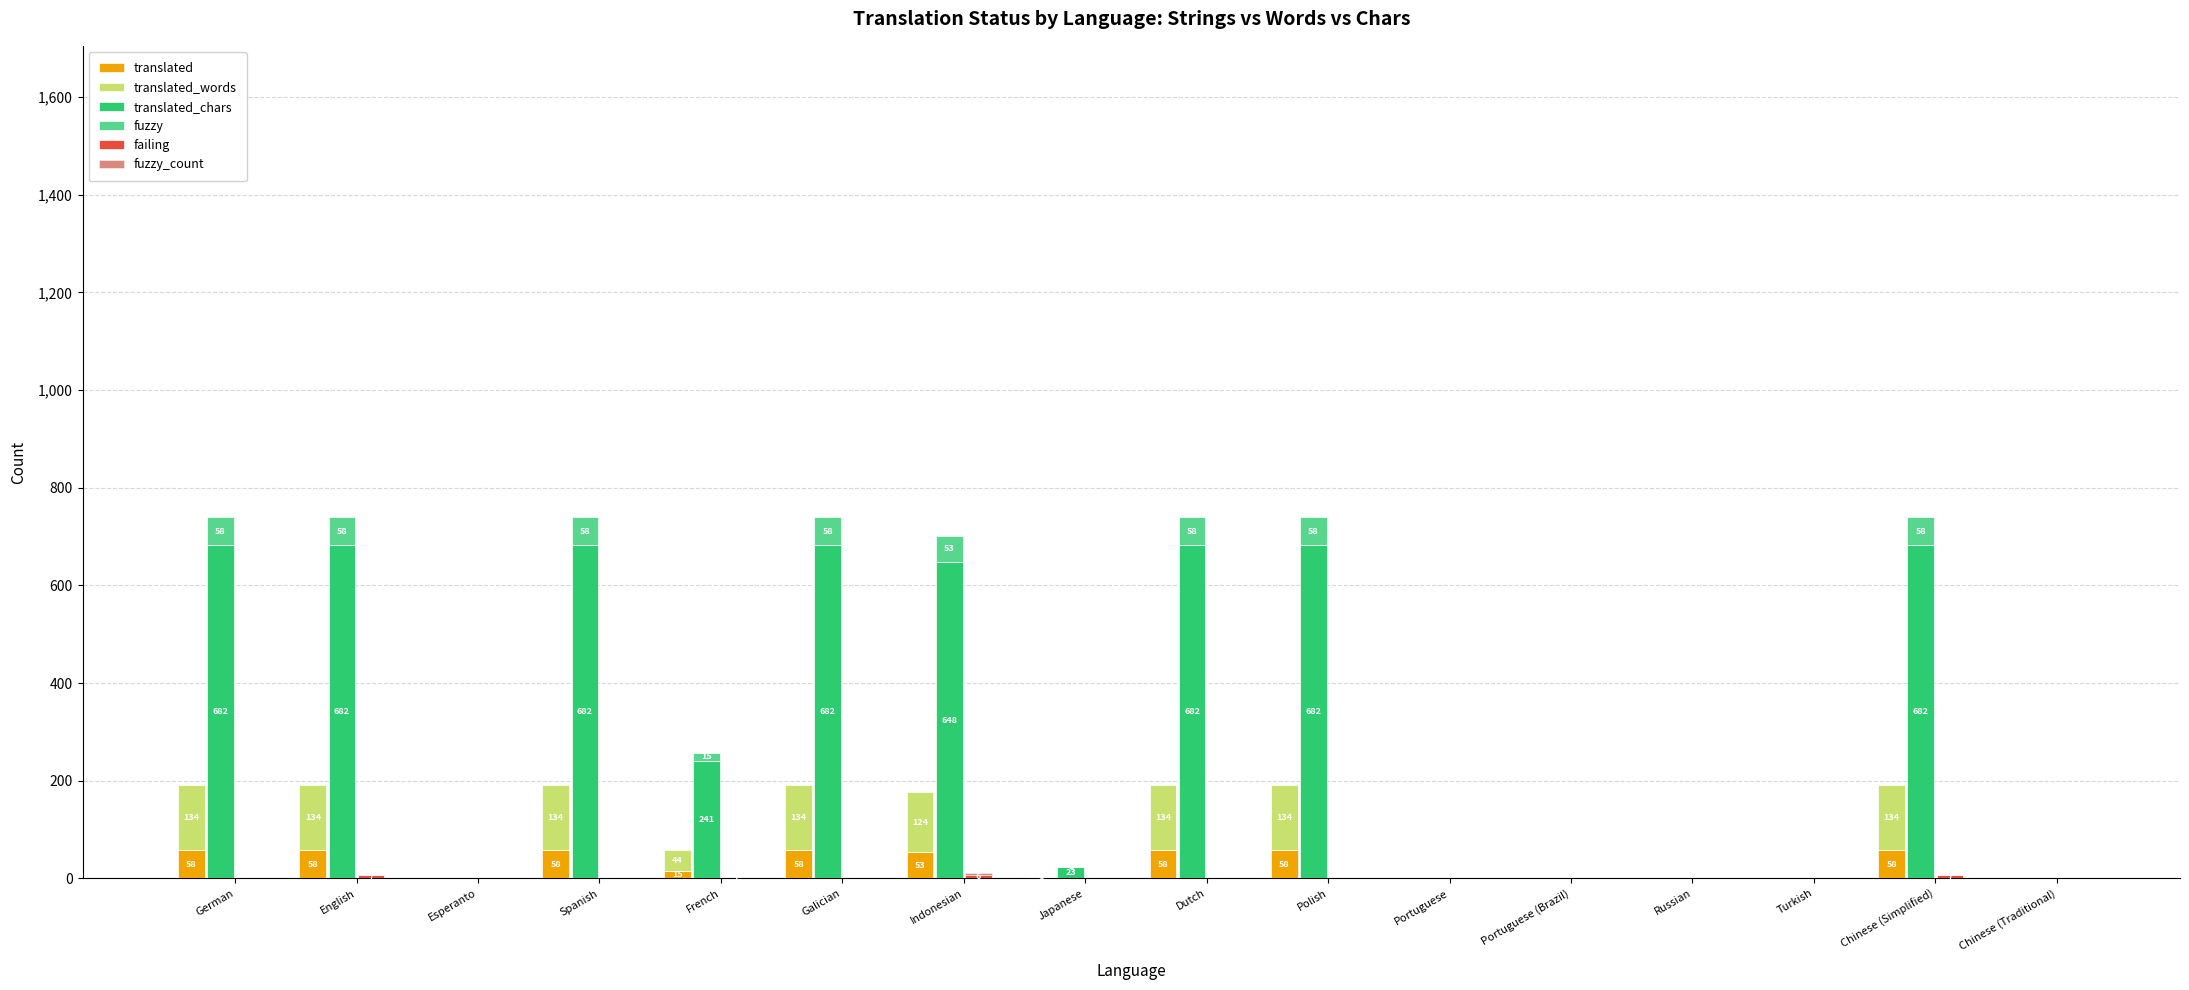

At Portuguese, list the series in order from smallest to largest.

translated, translated_words, translated_chars, fuzzy, failing, fuzzy_count